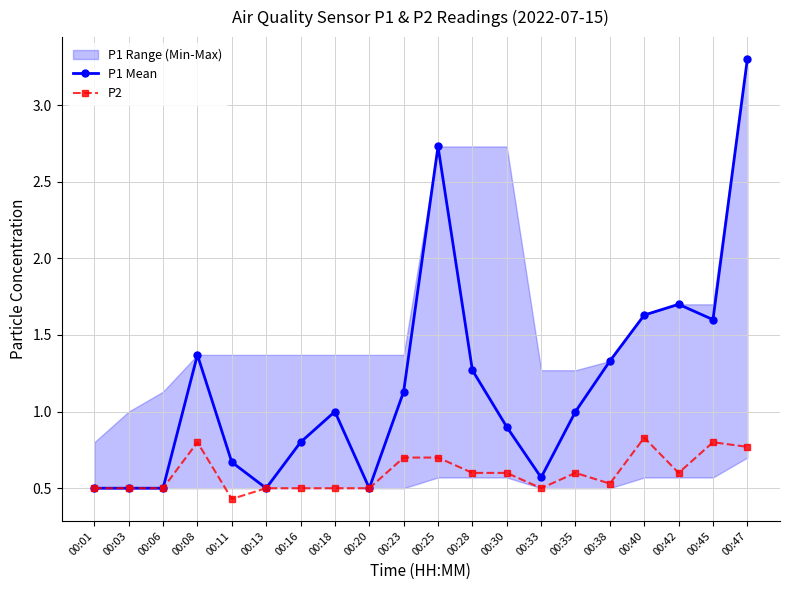

Between 00:45 and 00:42, which is larger?

00:42